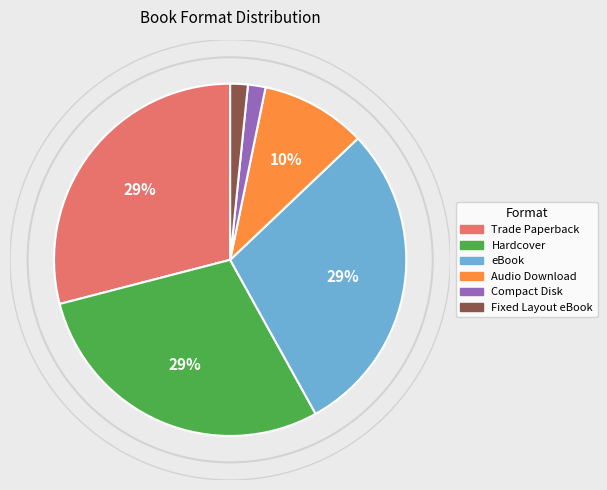

What percentage is the Audio Download slice, to the nearest percent?

10%